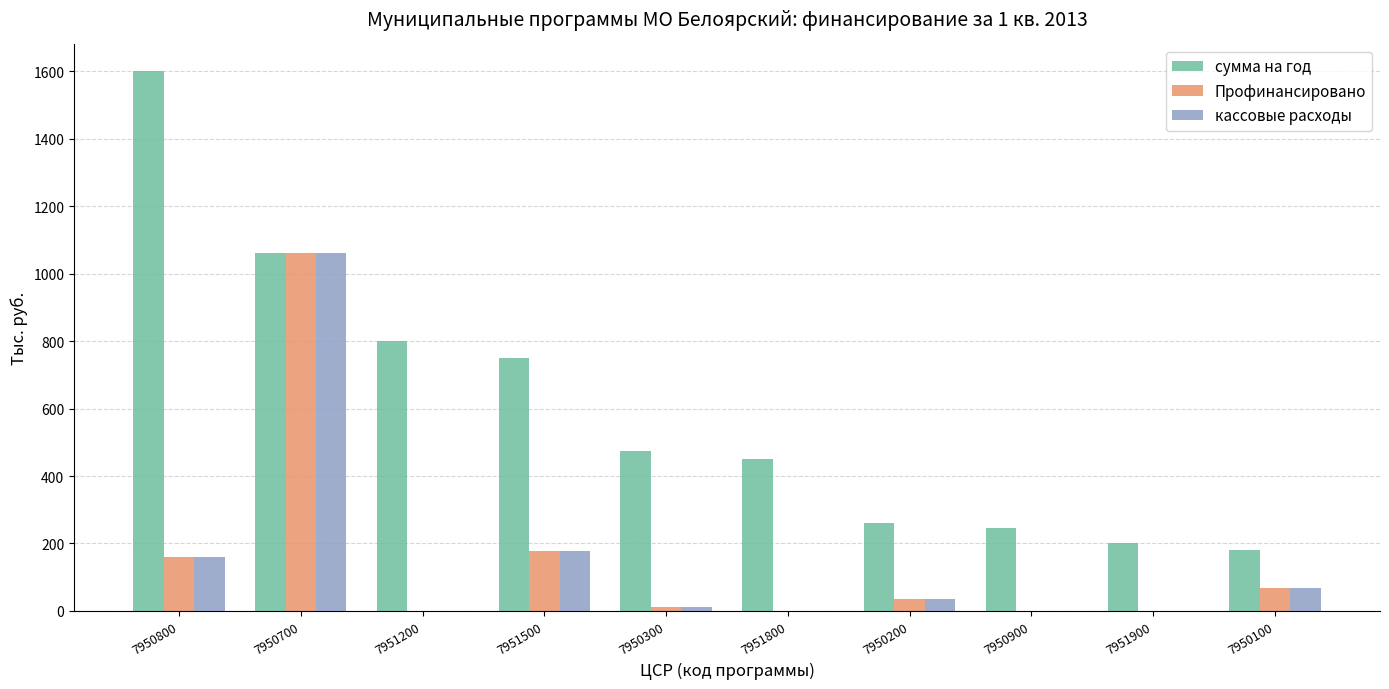

Which series changed the most between 7950800 and 7950300?

сумма на год